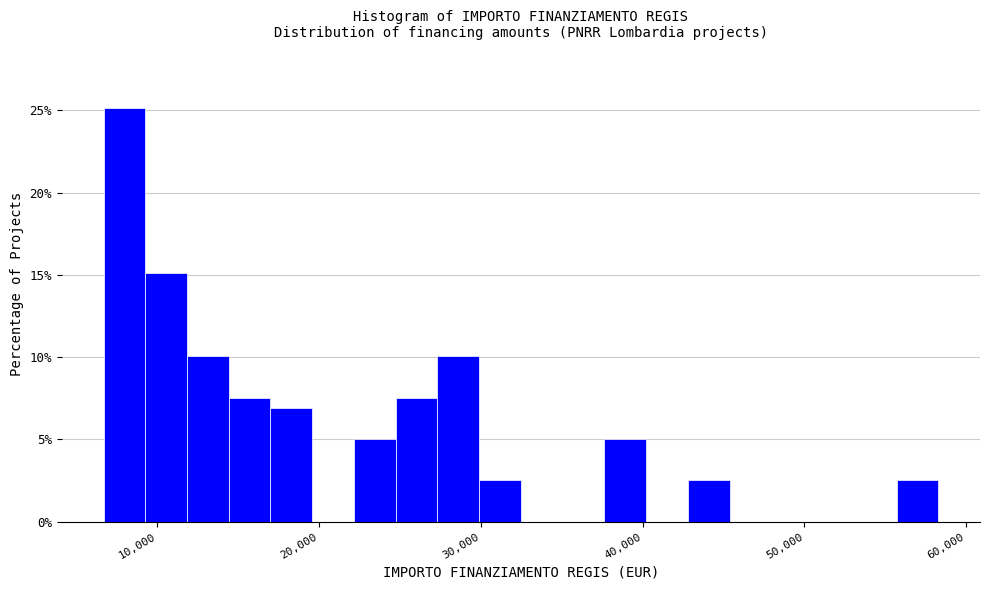

Around what value on the x-axis is the tallest bar? Give the approximate position of its centre, as read against the axis.

8000